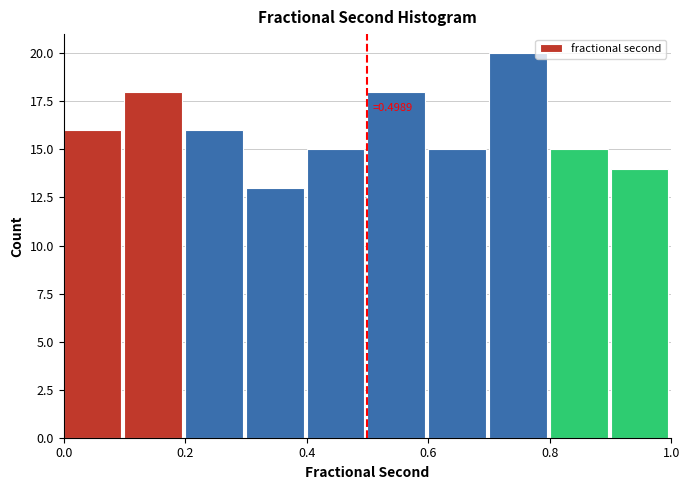

Over which range of the x-axis is the bar tallest?

0.7 to 0.8